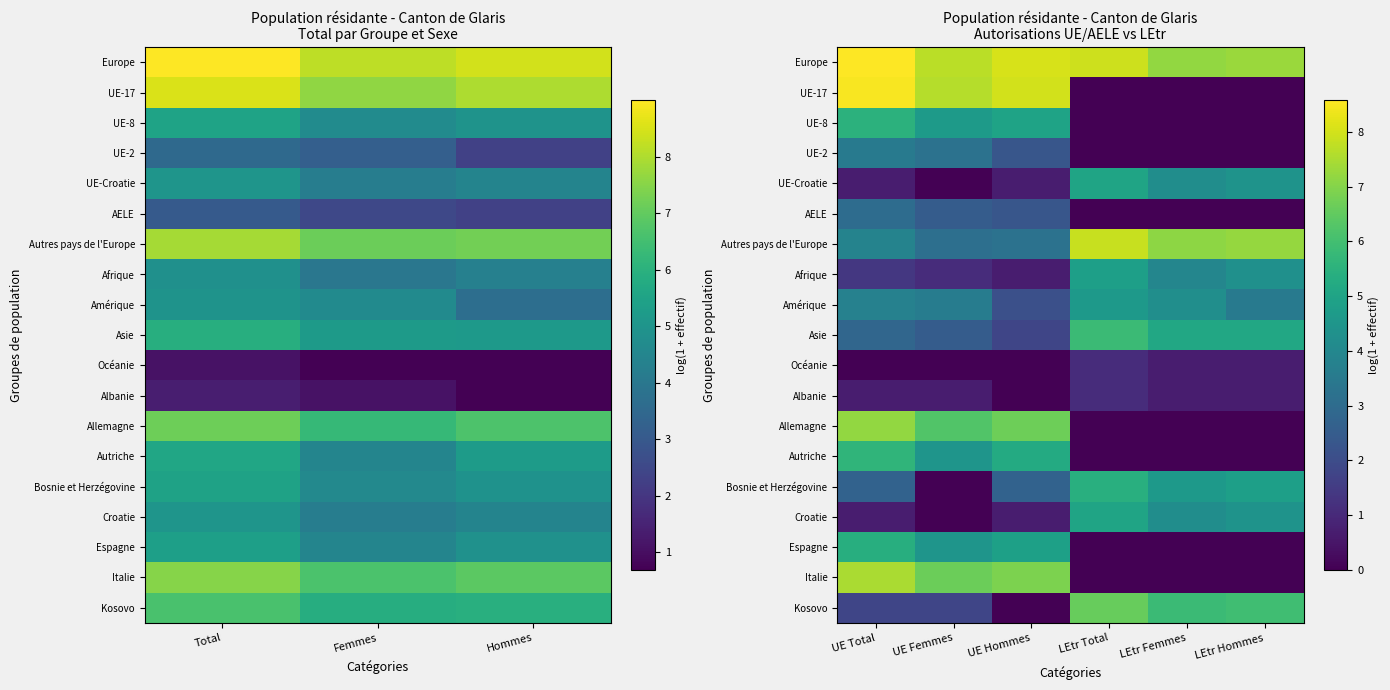

Rank the series by their maximum value, from highest to lowest.

Europe, UE-17, Autres pays de l'Europe, Italie, Allemagne, Kosovo, Asie, Autriche, UE-8, Bosnie et Herzégovine, Espagne, UE-Croatie, Croatie, Afrique, Amérique, UE-2, AELE, Océanie, Albanie